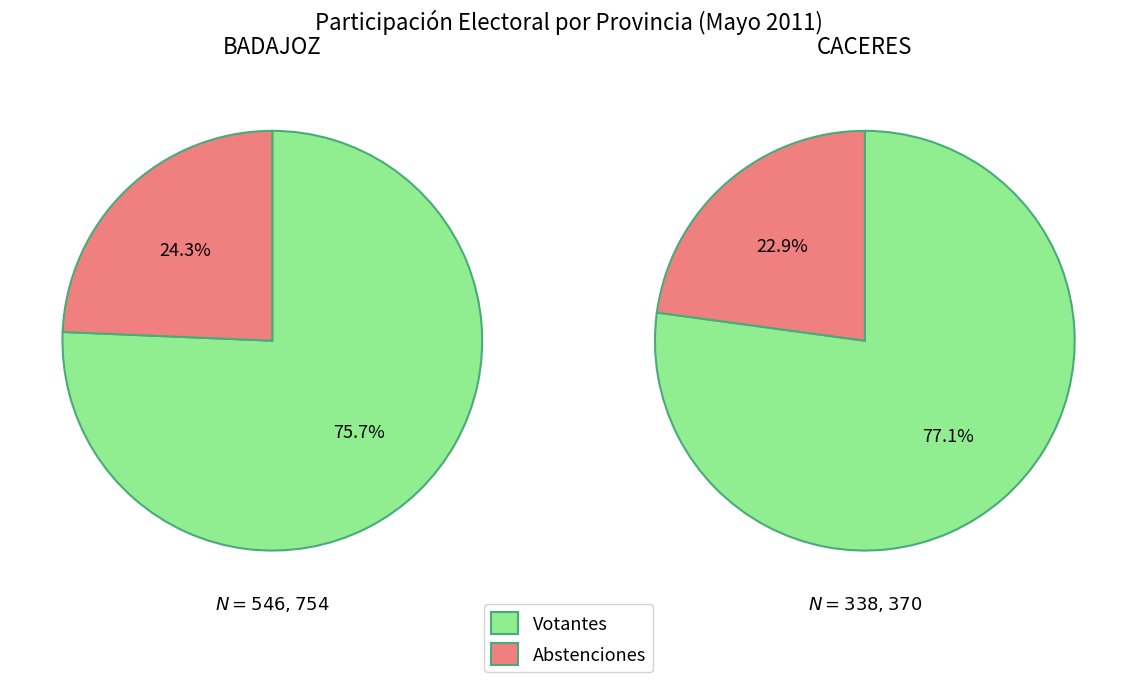

To the nearest percent, what portion does CACERES represent?

37%